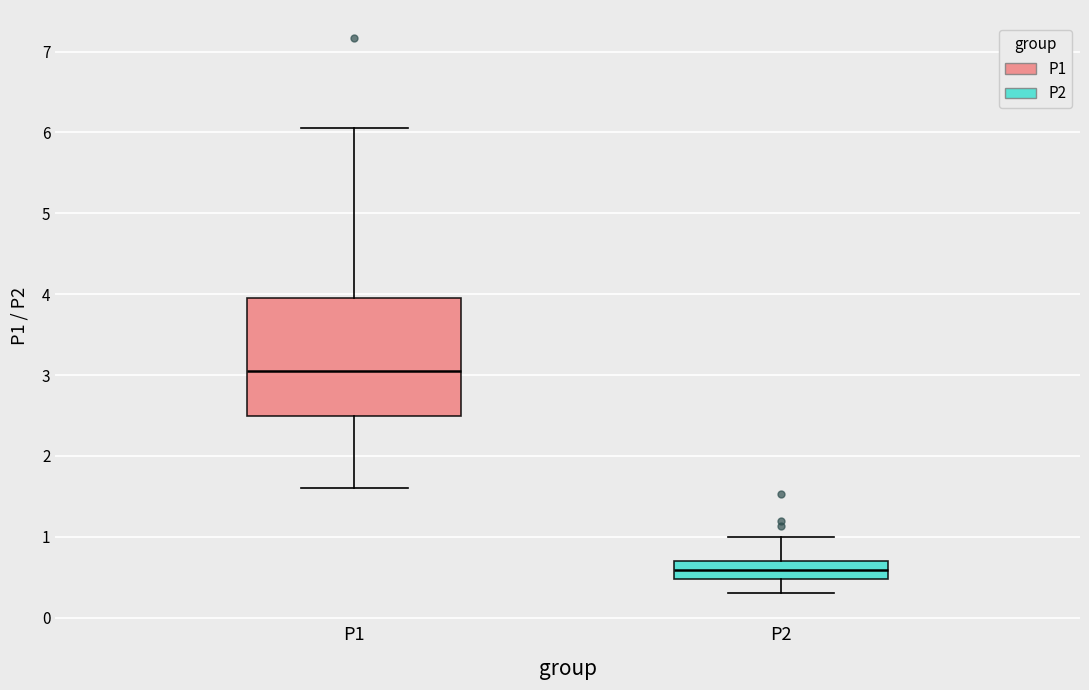

Where does the lower whisker of the box for P2 end on the y-axis? The values are not printed on the chart, so give them approximately, as read against the axis.

0.3